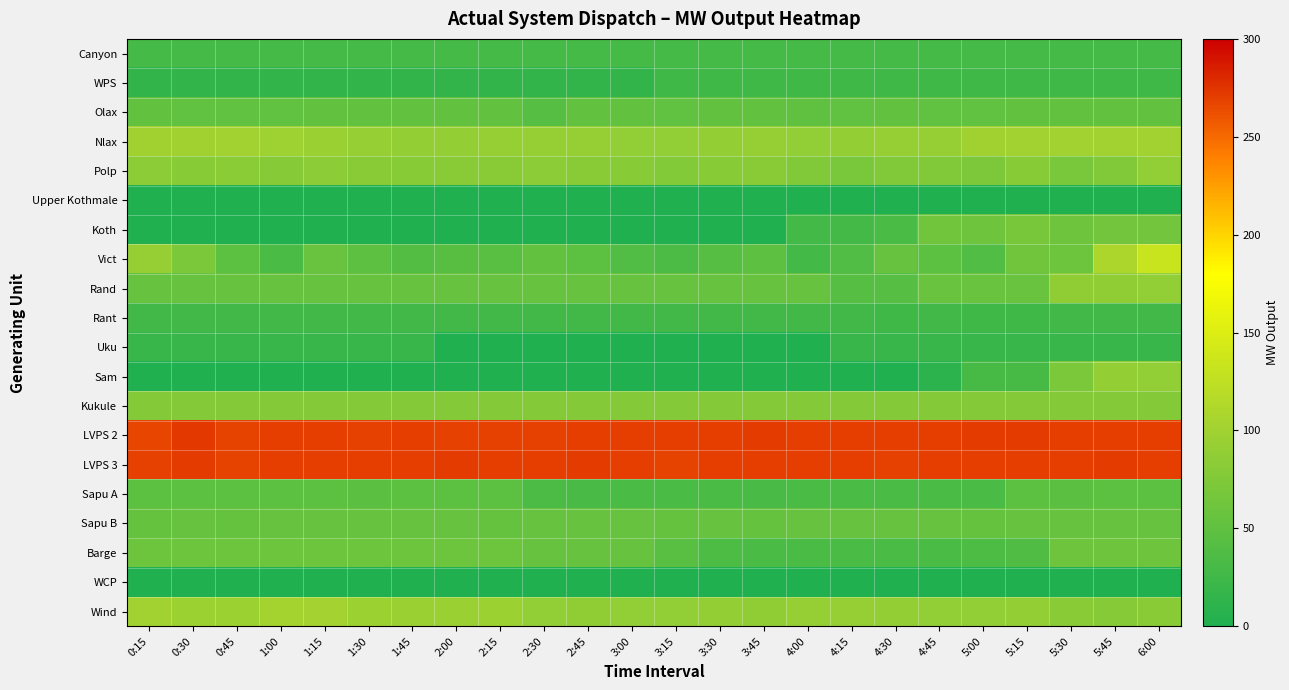

Reading left to right, what are all the values shown in this chart?

Canyon: 0:15=30	0:30=30	0:45=30	1:00=30	1:15=30	1:30=30	1:45=30	2:00=30	2:15=30	2:30=30	2:45=30	3:00=30	3:15=30	3:30=30	3:45=30	4:00=30	4:15=30	4:30=30	4:45=30	5:00=30	5:15=30	5:30=30	5:45=30	6:00=30
WPS: 0:15=15	0:30=15	0:45=15	1:00=15	1:15=15	1:30=15	1:45=15	2:00=15	2:15=15	2:30=15	2:45=15	3:00=15	3:15=25	3:30=25	3:45=25	4:00=25	4:15=25	4:30=25	4:45=25	5:00=25	5:15=25	5:30=25	5:45=25	6:00=25
Olax: 0:15=52	0:30=51	0:45=51	1:00=51	1:15=52	1:30=52	1:45=52	2:00=52	2:15=52	2:30=43	2:45=52	3:00=52	3:15=51	3:30=52	3:45=52	4:00=50	4:15=51	4:30=52	4:45=51	5:00=51	5:15=52	5:30=52	5:45=52	6:00=52
Nlax: 0:15=99	0:30=99	0:45=100	1:00=98	1:15=95	1:30=91	1:45=90	2:00=90	2:15=91	2:30=91	2:45=91	3:00=89	3:15=88	3:30=90	3:45=91	4:00=88	4:15=90	4:30=92	4:45=91	5:00=99	5:15=100	5:30=100	5:45=100	6:00=100
Polp: 0:15=84	0:30=80	0:45=83	1:00=79	1:15=84	1:30=82	1:45=80	2:00=82	2:15=81	2:30=84	2:45=81	3:00=80	3:15=77	3:30=80	3:45=82	4:00=76	4:15=70	4:30=76	4:45=75	5:00=72	5:15=80	5:30=70	5:45=75	6:00=88
Upper Kothmale: 0:15=0	0:30=0	0:45=0	1:00=0	1:15=0	1:30=0	1:45=0	2:00=0	2:15=0	2:30=0	2:45=0	3:00=0	3:15=0	3:30=0	3:45=0	4:00=0	4:15=0	4:30=0	4:45=0	5:00=0	5:15=0	5:30=0	5:45=0	6:00=0
Koth: 0:15=0	0:30=0	0:45=0	1:00=0	1:15=0	1:30=0	1:45=0	2:00=0	2:15=0	2:30=0	2:45=0	3:00=0	3:15=0	3:30=0	3:45=0	4:00=28	4:15=29	4:30=33	4:45=63	5:00=61	5:15=68	5:30=62	5:45=64	6:00=64
Vict: 0:15=92	0:30=71	0:45=47	1:00=33	1:15=58	1:30=49	1:45=41	2:00=44	2:15=45	2:30=52	2:45=47	3:00=39	3:15=34	3:30=42	3:45=49	4:00=27	4:15=39	4:30=54	4:45=47	5:00=39	5:15=63	5:30=60	5:45=110	6:00=133
Rand: 0:15=55	0:30=55	0:45=55	1:00=55	1:15=55	1:30=55	1:45=55	2:00=55	2:15=55	2:30=55	2:45=55	3:00=55	3:15=55	3:30=55	3:45=55	4:00=55	4:15=43	4:30=43	4:45=57	5:00=57	5:15=57	5:30=87	5:45=87	6:00=89
Rant: 0:15=26	0:30=26	0:45=26	1:00=26	1:15=26	1:30=26	1:45=26	2:00=26	2:15=26	2:30=26	2:45=26	3:00=26	3:15=26	3:30=26	3:45=26	4:00=26	4:15=26	4:30=25	4:45=26	5:00=25	5:15=25	5:30=26	5:45=26	6:00=26
Uku: 0:15=20	0:30=20	0:45=20	1:00=20	1:15=20	1:30=20	1:45=20	2:00=0	2:15=0	2:30=0	2:45=0	3:00=0	3:15=0	3:30=0	3:45=0	4:00=0	4:15=20	4:30=20	4:45=20	5:00=20	5:15=20	5:30=20	5:45=20	6:00=20
Sam: 0:15=0	0:30=0	0:45=0	1:00=0	1:15=0	1:30=0	1:45=0	2:00=0	2:15=0	2:30=0	2:45=0	3:00=0	3:15=0	3:30=0	3:45=0	4:00=0	4:15=0	4:30=0	4:45=10	5:00=31	5:15=31	5:30=71	5:45=90	6:00=89
Kukule: 0:15=78	0:30=78	0:45=78	1:00=78	1:15=78	1:30=78	1:45=78	2:00=78	2:15=78	2:30=78	2:45=78	3:00=78	3:15=78	3:30=78	3:45=78	4:00=78	4:15=78	4:30=78	4:45=78	5:00=78	5:15=78	5:30=78	5:45=78	6:00=78
LVPS 2: 0:15=267	0:30=273	0:45=268	1:00=270	1:15=270	1:30=269	1:45=270	2:00=269	2:15=269	2:30=269	2:45=270	3:00=270	3:15=270	3:30=270	3:45=271	4:00=270	4:15=270	4:30=270	4:45=270	5:00=271	5:15=271	5:30=270	5:45=270	6:00=270
LVPS 3: 0:15=269	0:30=271	0:45=268	1:00=270	1:15=270	1:30=270	1:45=270	2:00=271	2:15=270	2:30=270	2:45=271	3:00=270	3:15=268	3:30=270	3:45=270	4:00=270	4:15=270	4:30=269	4:45=270	5:00=270	5:15=270	5:30=270	5:45=271	6:00=270
Sapu A: 0:15=47	0:30=47	0:45=47	1:00=47	1:15=47	1:30=46	1:45=47	2:00=47	2:15=47	2:30=35	2:45=32	3:00=33	3:15=33	3:30=33	3:45=32	4:00=33	4:15=33	4:30=33	4:45=33	5:00=33	5:15=47	5:30=46	5:45=47	6:00=47
Sapu B: 0:15=53	0:30=54	0:45=53	1:00=54	1:15=54	1:30=54	1:45=54	2:00=54	2:15=53	2:30=54	2:45=54	3:00=54	3:15=53	3:30=54	3:45=53	4:00=54	4:15=54	4:30=54	4:45=54	5:00=53	5:15=54	5:30=54	5:45=54	6:00=54
Barge: 0:15=60	0:30=60	0:45=60	1:00=60	1:15=60	1:30=60	1:45=60	2:00=60	2:15=60	2:30=54	2:45=54	3:00=54	3:15=45	3:30=36	3:45=33	4:00=33	4:15=33	4:30=33	4:45=33	5:00=36	5:15=38	5:30=61	5:45=61	6:00=61
WCP: 0:15=0	0:30=0	0:45=0	1:00=0	1:15=0	1:30=0	1:45=0	2:00=0	2:15=0	2:30=0	2:45=0	3:00=0	3:15=0	3:30=0	3:45=0	4:00=0	4:15=0	4:30=0	4:45=0	5:00=0	5:15=0	5:30=0	5:45=0	6:00=0
Wind: 0:15=100	0:30=97	0:45=97	1:00=102	1:15=101	1:30=97	1:45=96	2:00=96	2:15=97	2:30=88	2:45=87	3:00=88	3:15=88	3:30=90	3:45=87	4:00=91	4:15=91	4:30=90	4:45=89	5:00=89	5:15=90	5:30=81	5:45=79	6:00=81